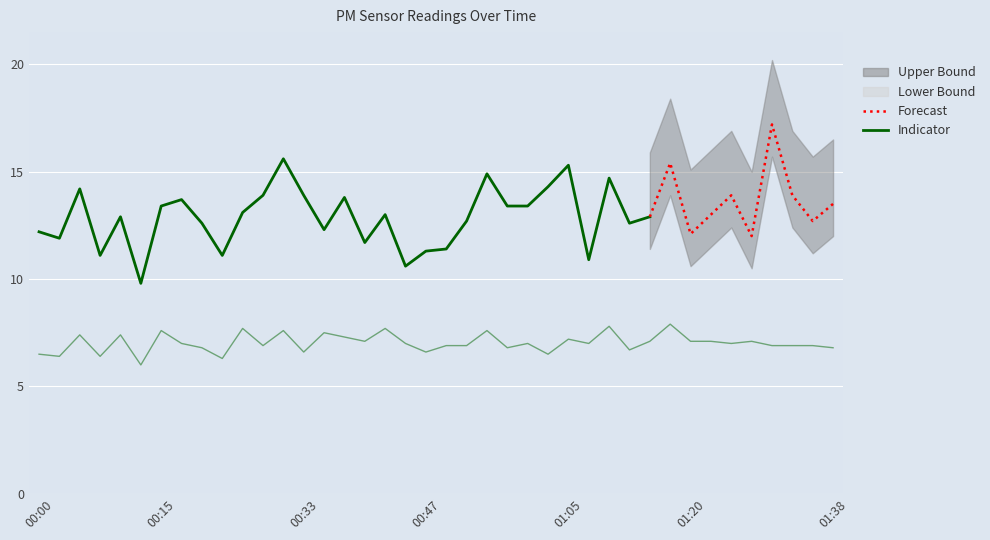

List the labels in order of value, smallest first.

00:13, 00:23, 00:03, 00:08, 00:00, 01:02, 00:33, 00:47, 01:12, 00:20, 00:57, 01:38, 00:28, 00:50, 00:52, 01:30, 01:33, 01:35, 00:18, 00:45, 01:00, 01:07, 01:25, 00:40, 01:15, 01:20, 01:22, 01:27, 01:05, 00:38, 00:05, 00:10, 00:35, 00:15, 00:30, 00:55, 00:25, 00:42, 01:10, 01:17